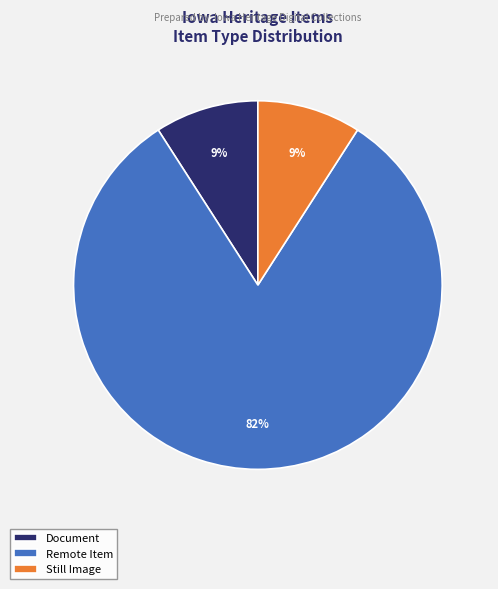

True or false: Still Image accounts for 9% of the total.

True